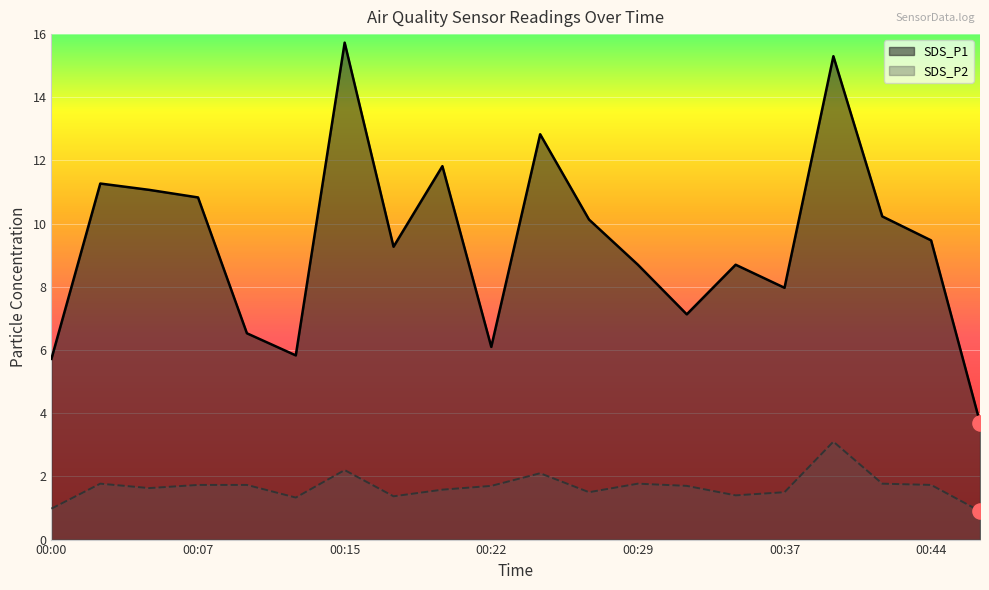

Which series contains the lowest Y value?

SDS_P2